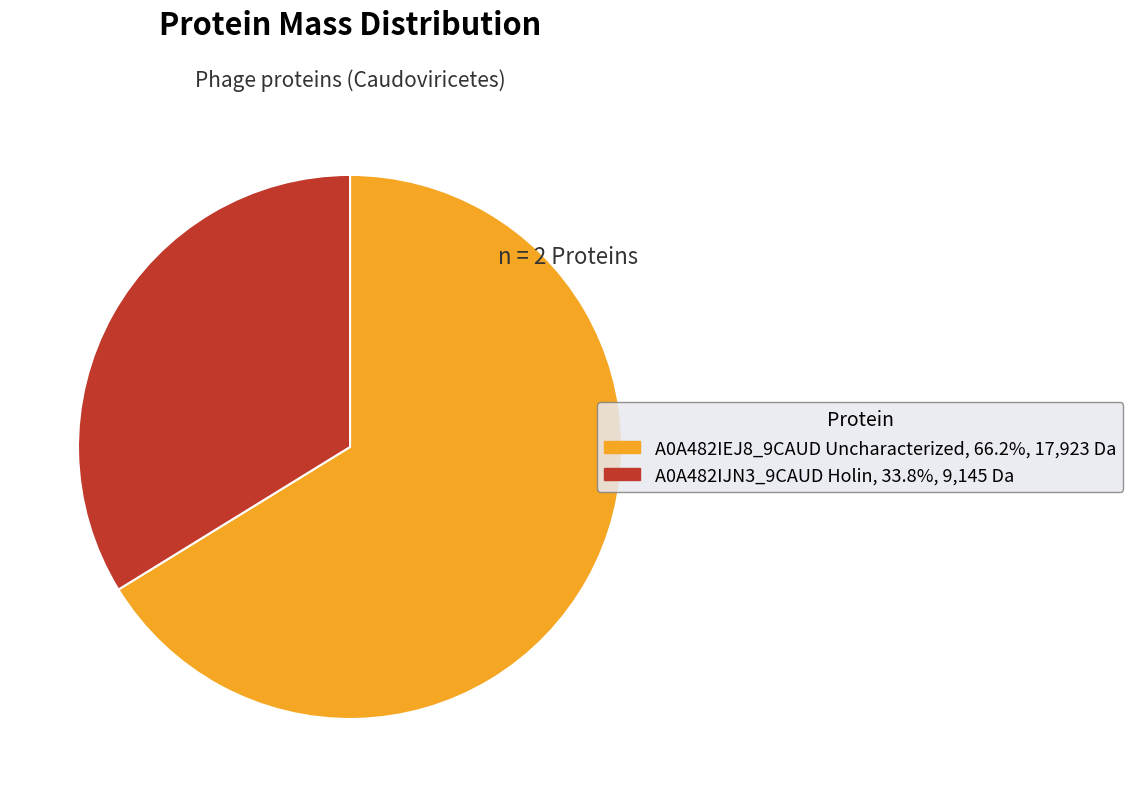

Is there a majority slice in this chart?

Yes